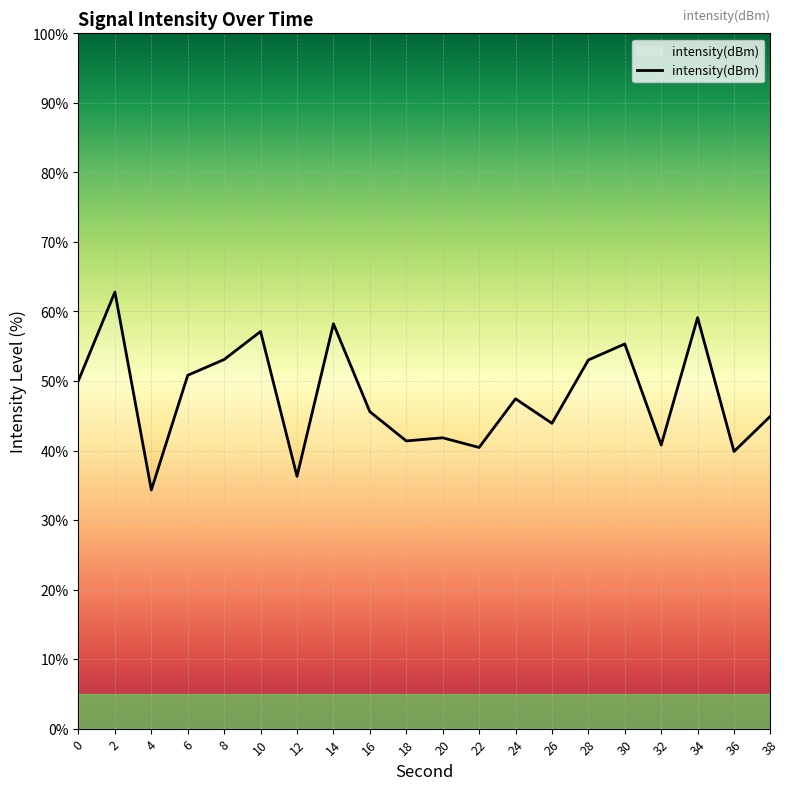

What is the sum of the values at 32 and 4?

75.1